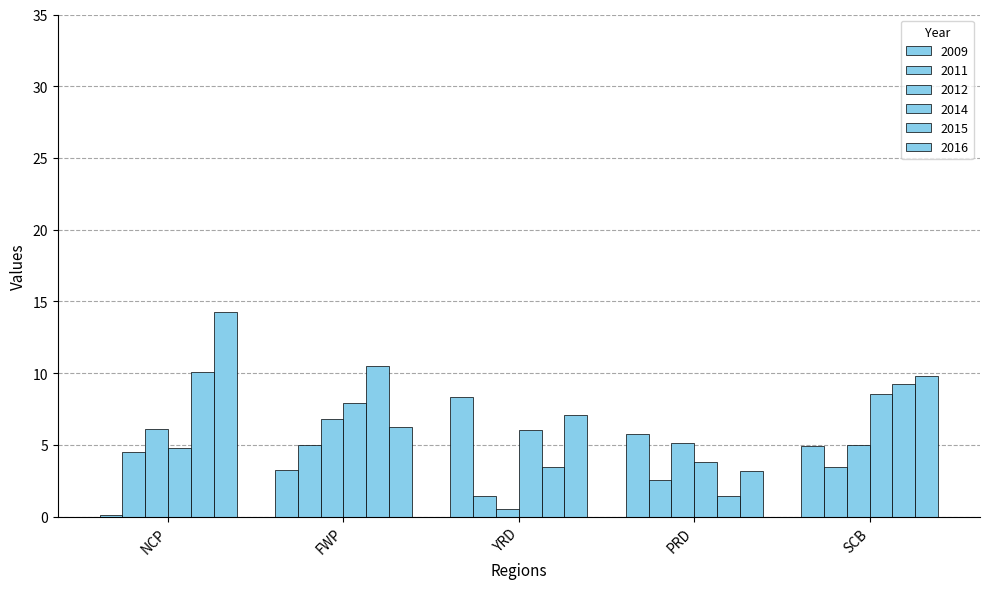

Which label corresponds to the smallest value in the chart?

NCP